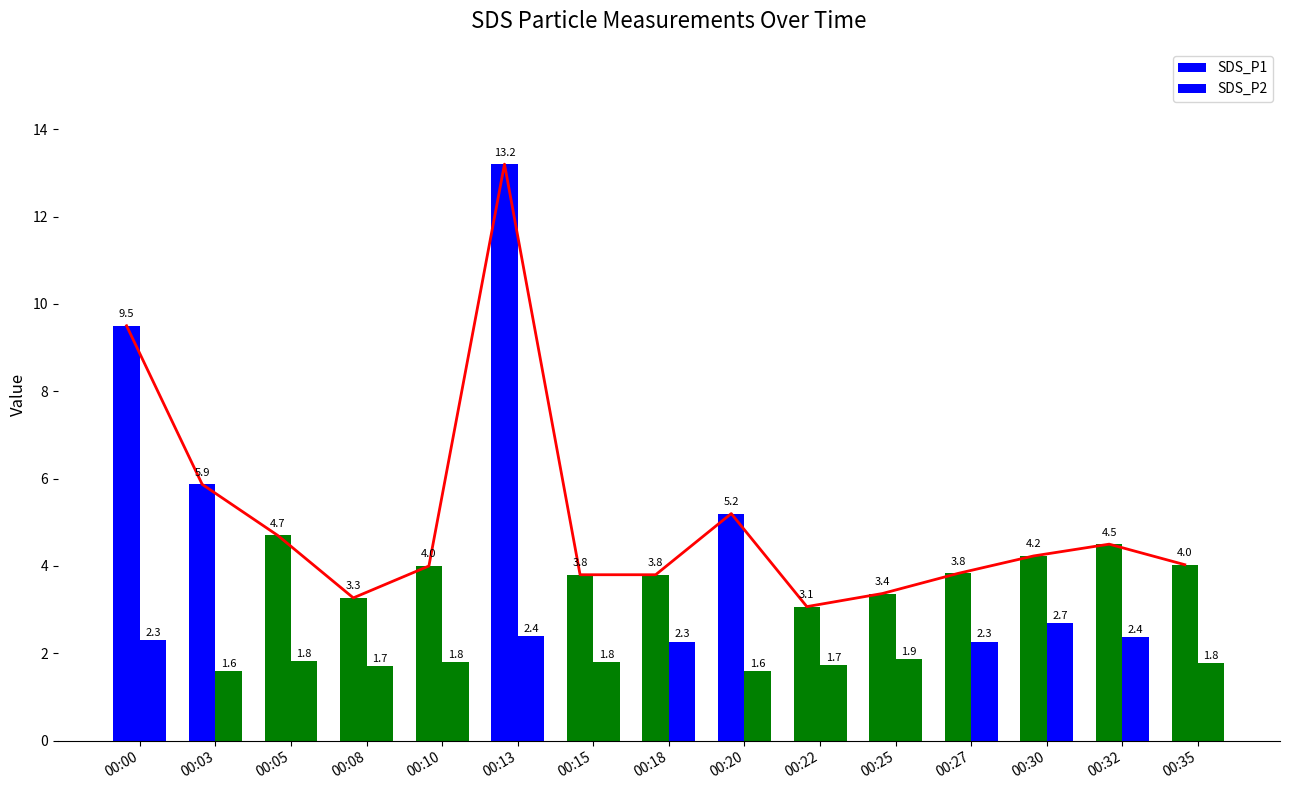

What is the difference between the SDS_P1 values at 00:30 and 00:25?

0.9